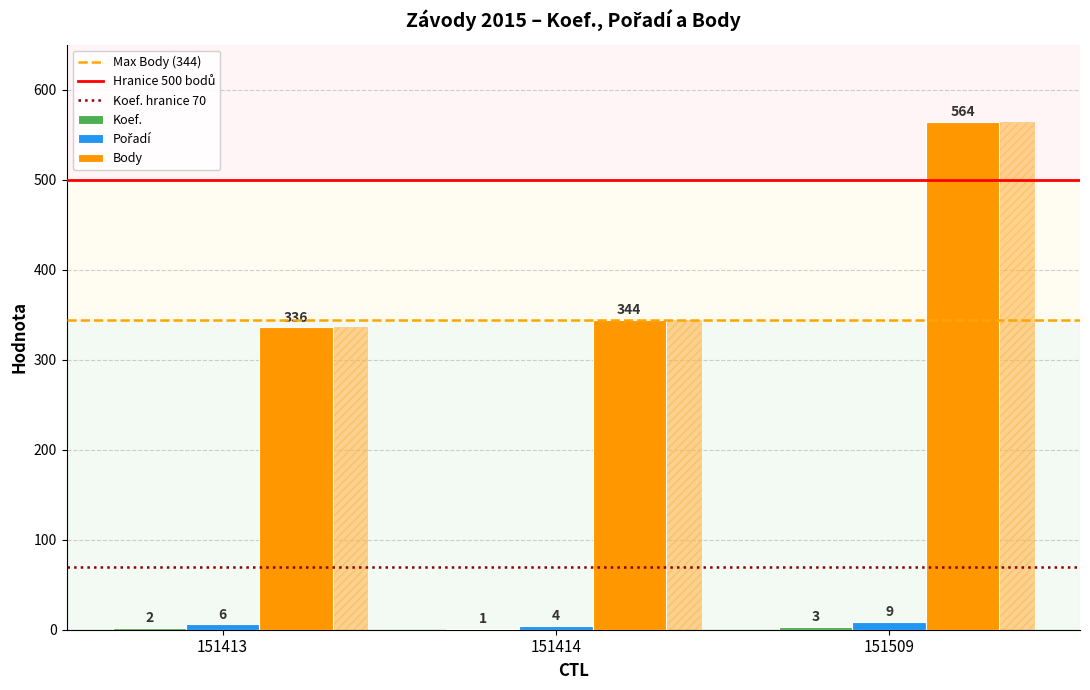

What is the value of the Koef. bar at the 2nd from the left?

1